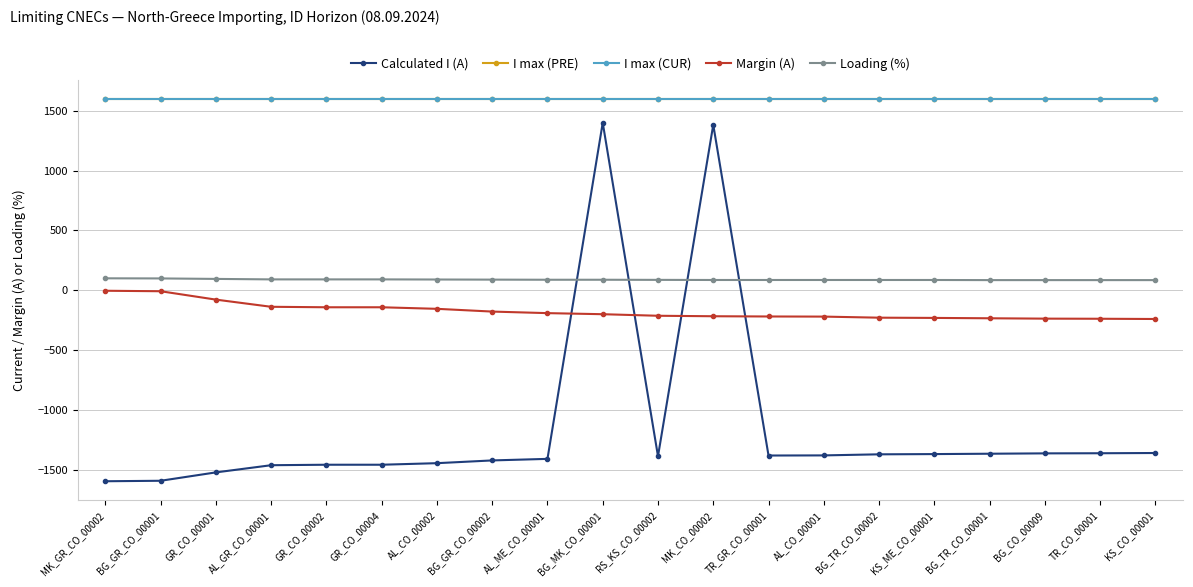

Does the chart have visible grid lines?

Yes